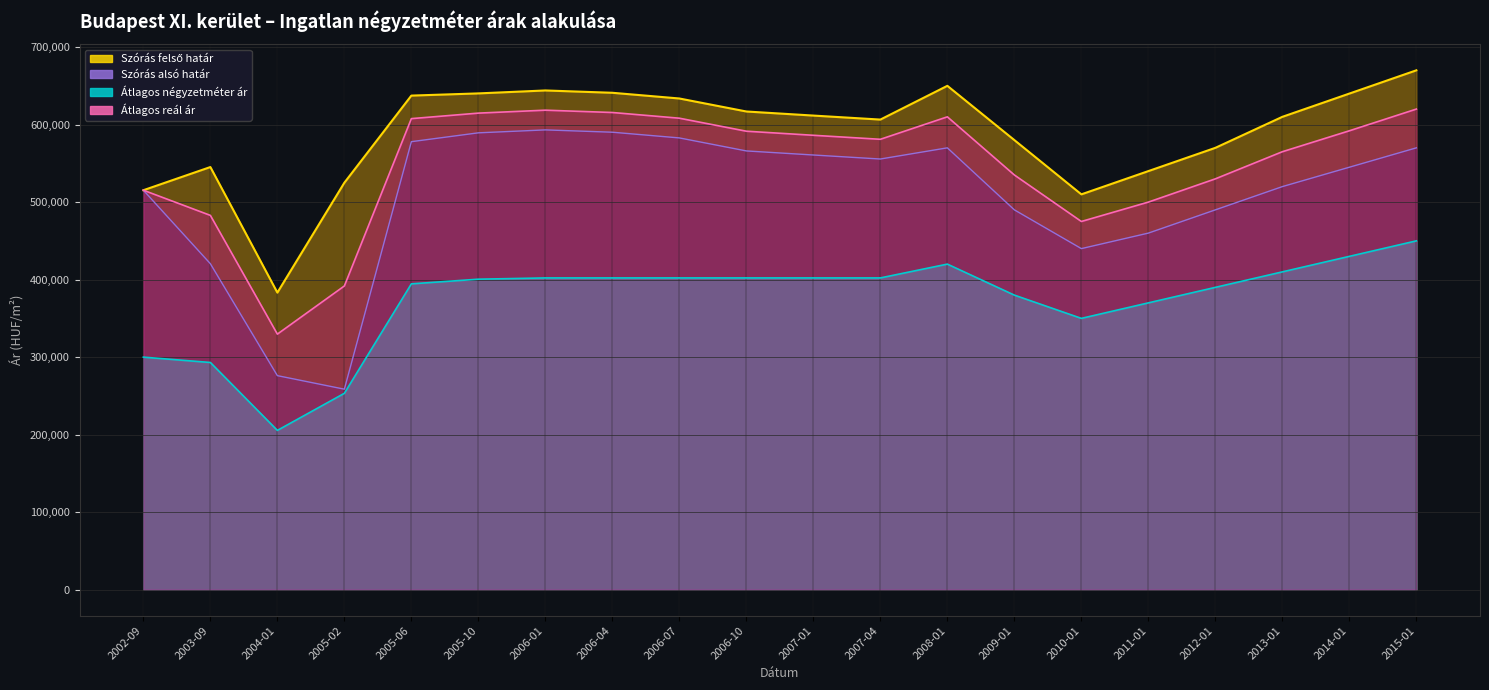

How many interior local valleys does the Átlagos négyzetméter ár series have?

2